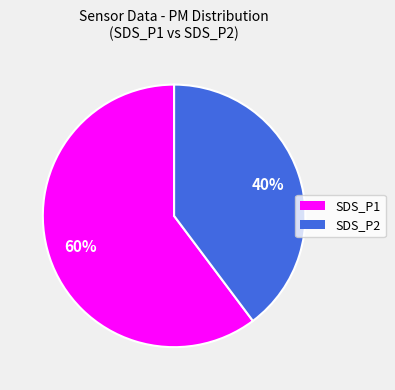

Between SDS_P2 and SDS_P1, which is larger?

SDS_P1